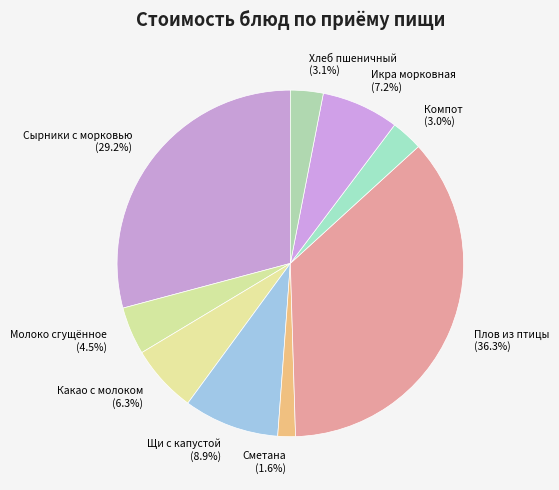

What percentage is the Икра морковная slice, to the nearest percent?

7%